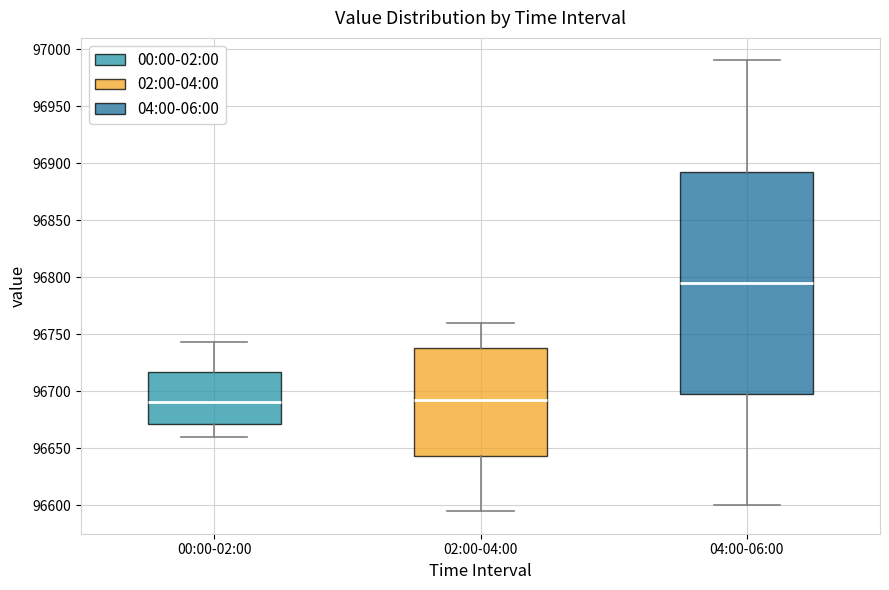

Which box is the tallest, from its lower edge to its upper edge?

04:00-06:00